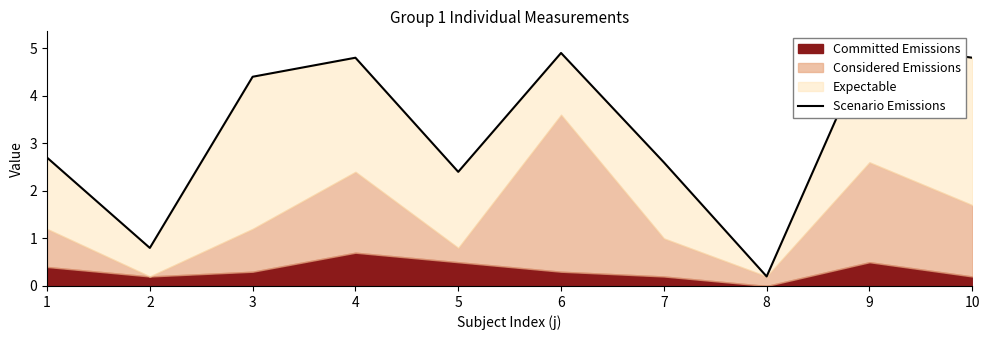

Which has a higher value, 9 or 8?

9